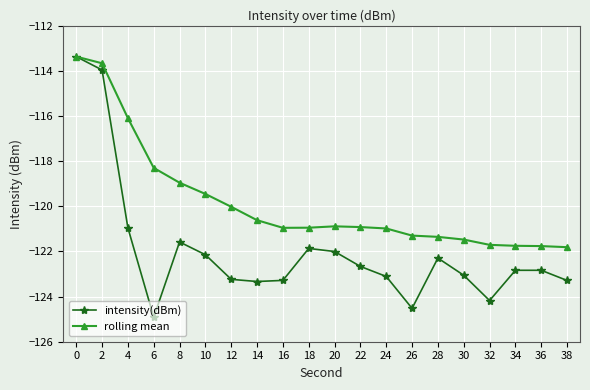

What is the sum of the intensity(dBm) values at 0 and 30?

-236.4